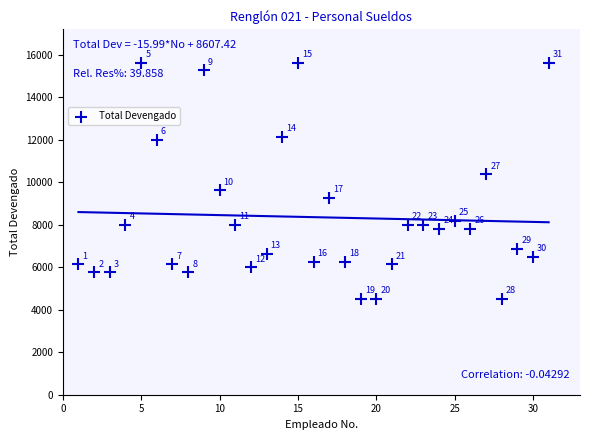

What Y value in the scatter plot is closest to 10062?

10375